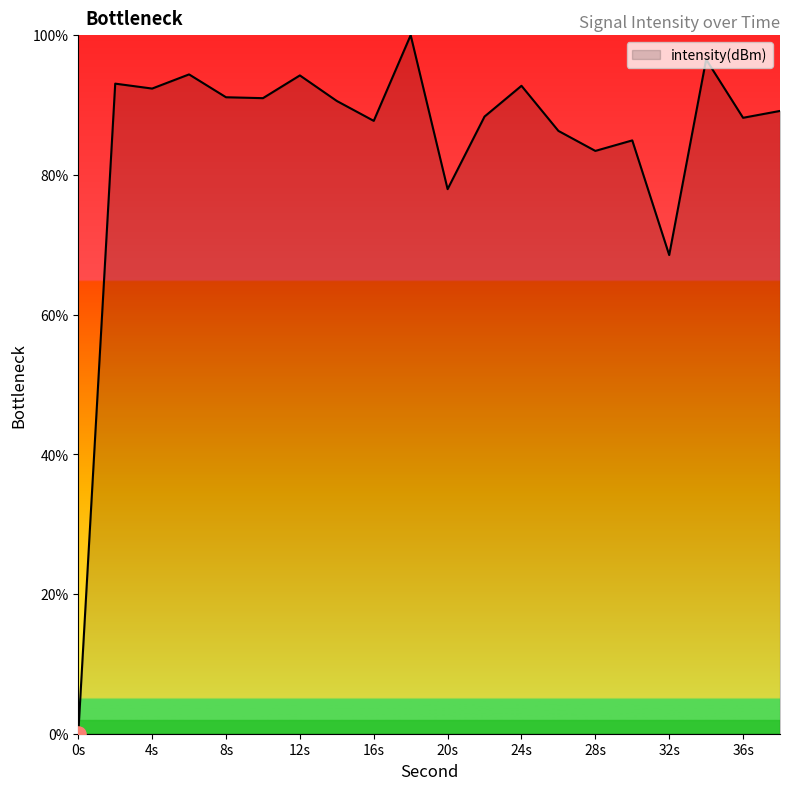

What is the difference between the maximum and minimum values?

100.0